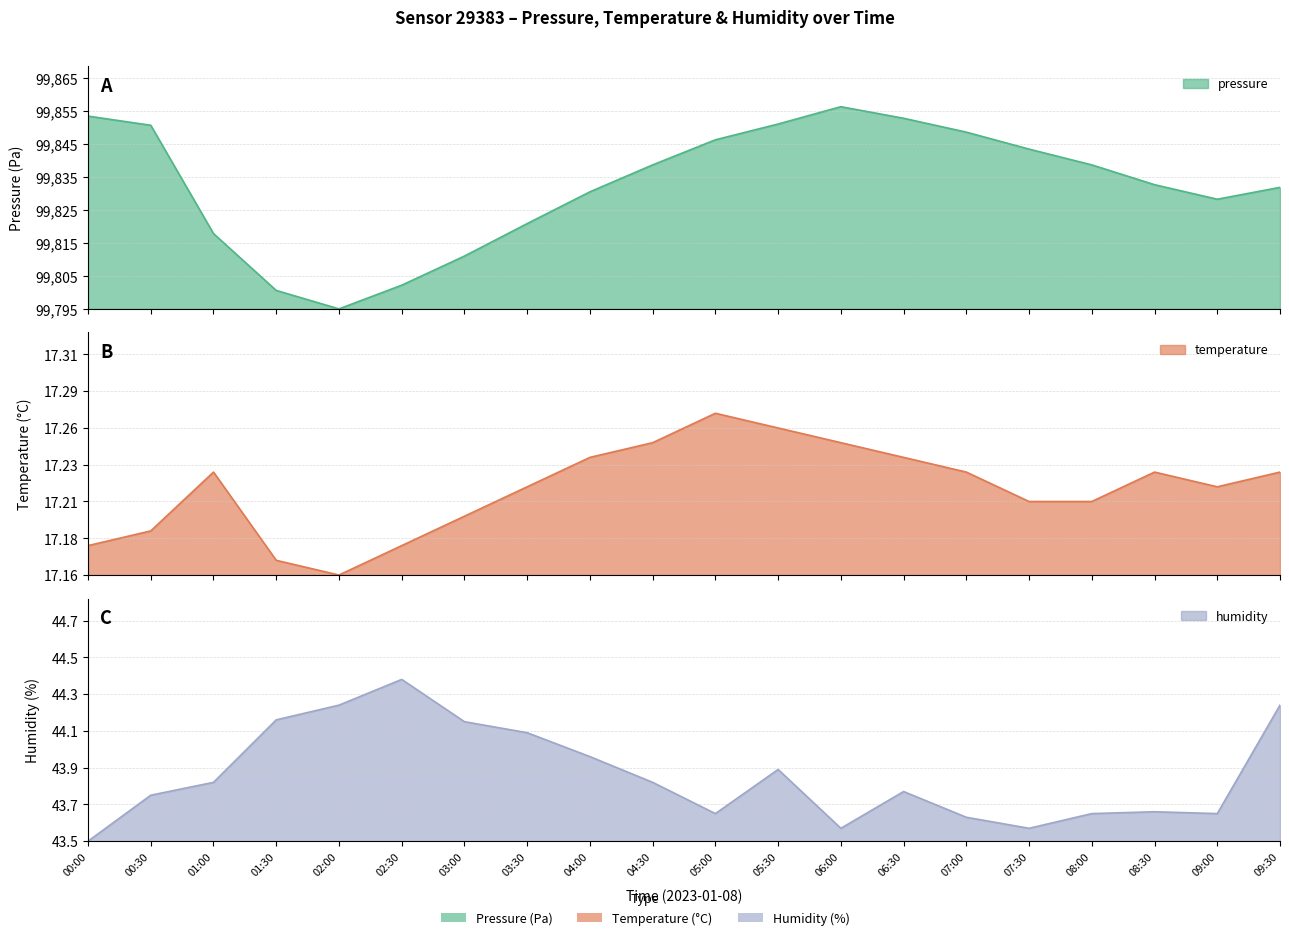

Is it true that humidity equals 0.7 at 09:30?

True